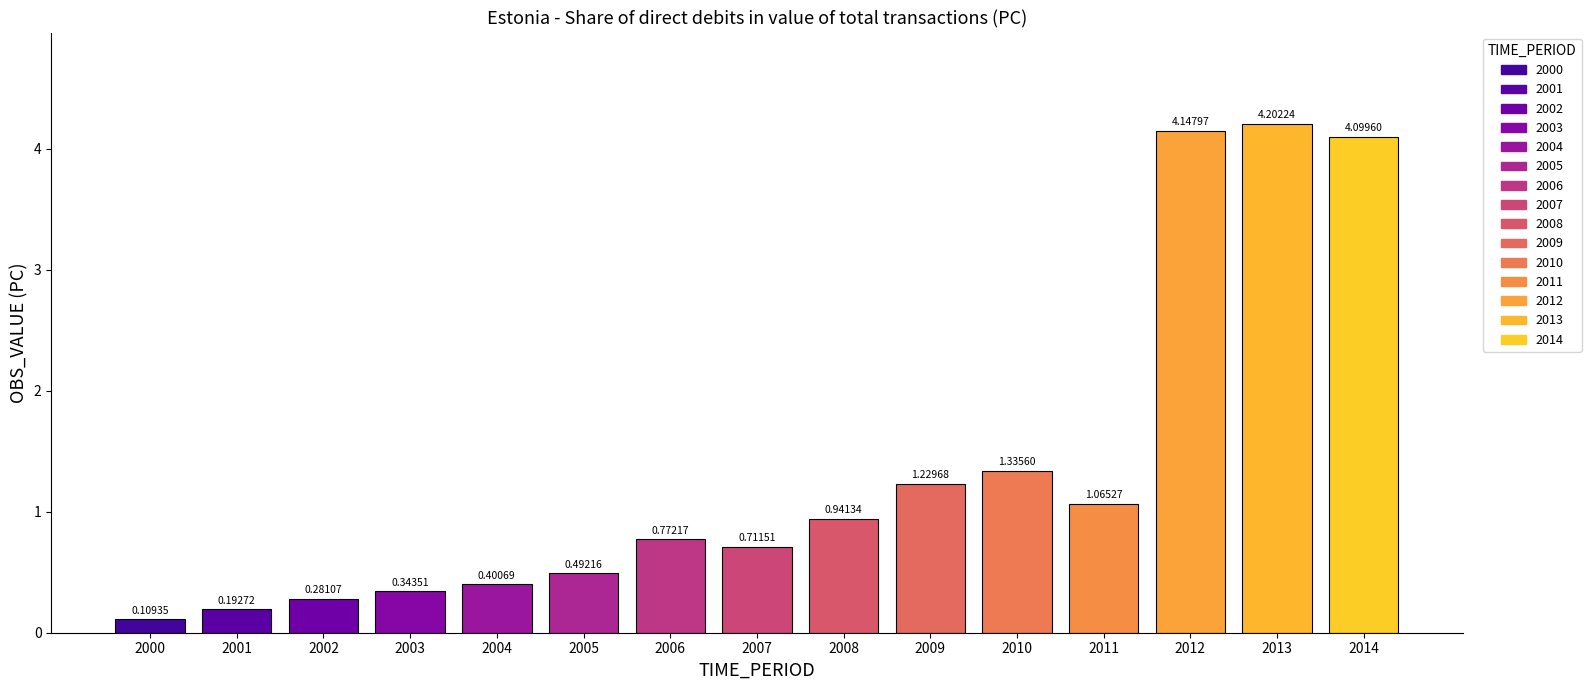

Rank the categories by value from highest to lowest.

2013, 2012, 2014, 2010, 2009, 2011, 2008, 2006, 2007, 2005, 2004, 2003, 2002, 2001, 2000